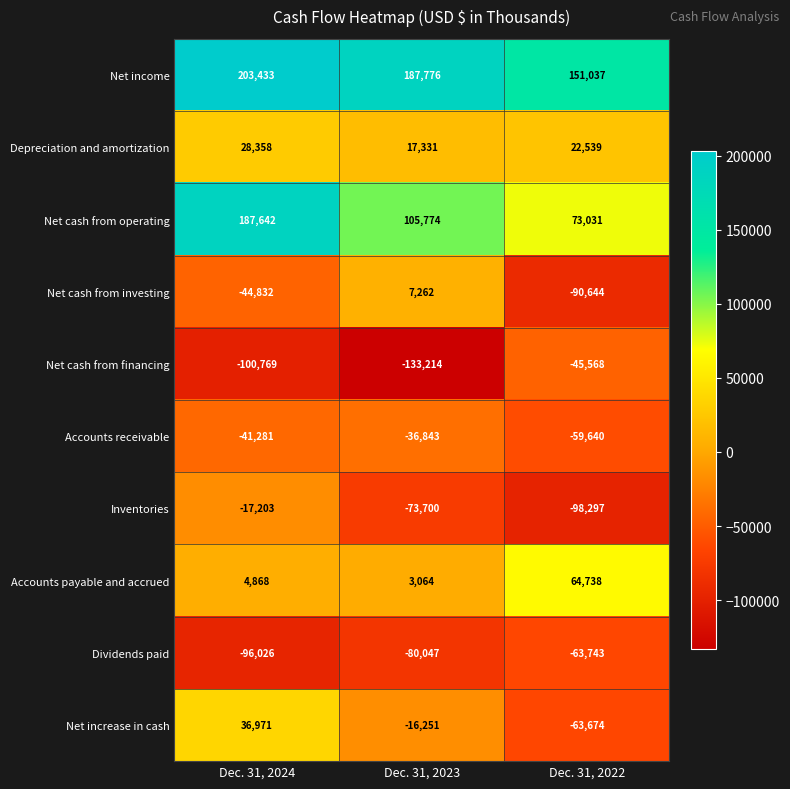

How many data points in Net cash from financing are above -100769?

1